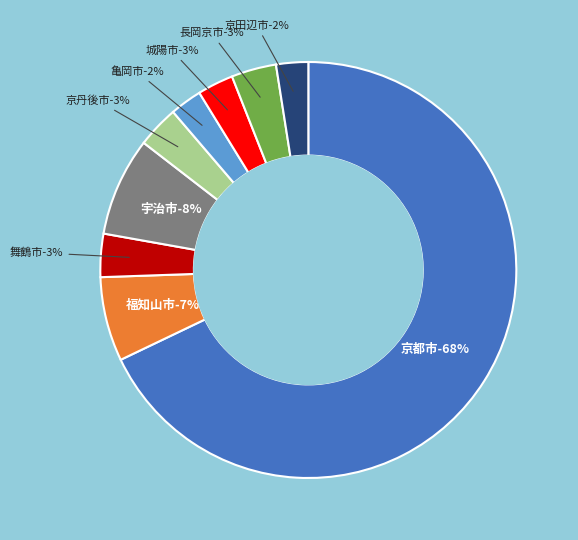

What percentage is the 宇治市 slice, to the nearest percent?

8%